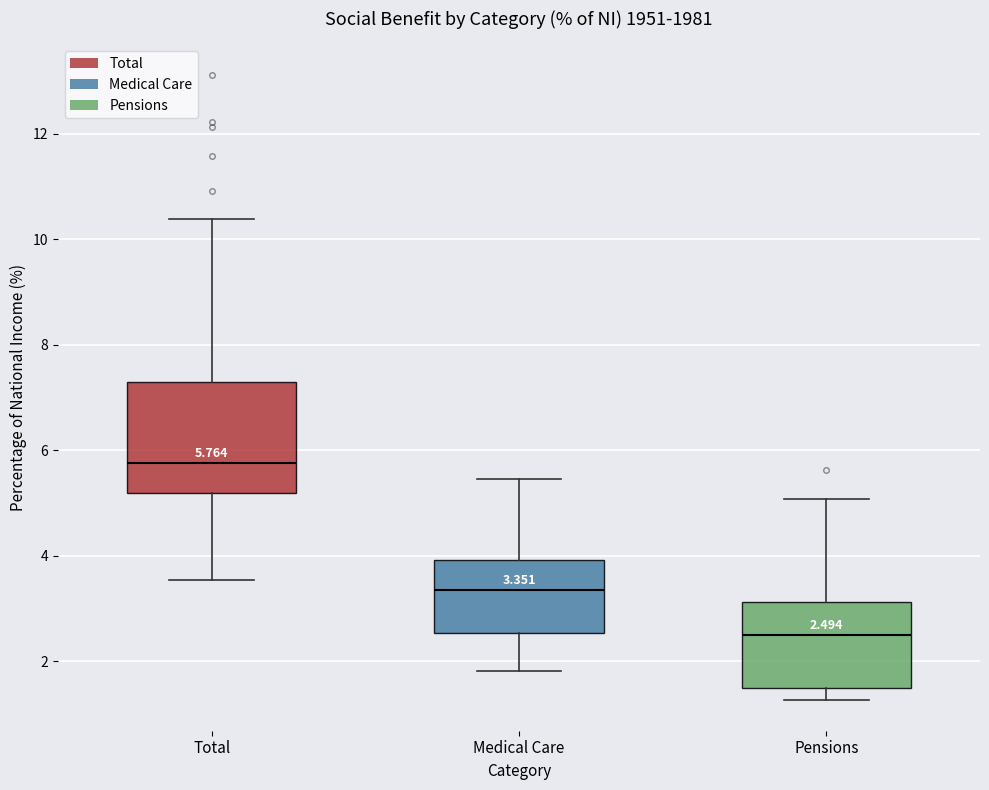

Which box is the tallest, from its lower edge to its upper edge?

Total